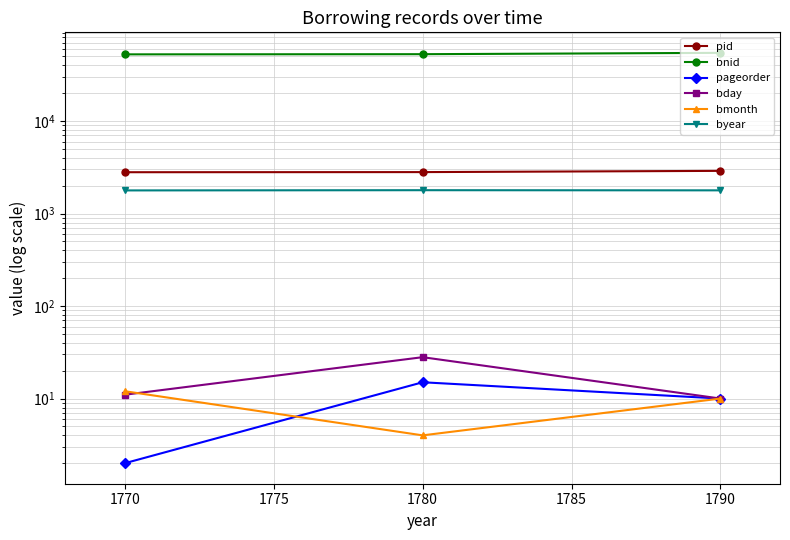

Between 1790 and 1770, which is larger?

1790